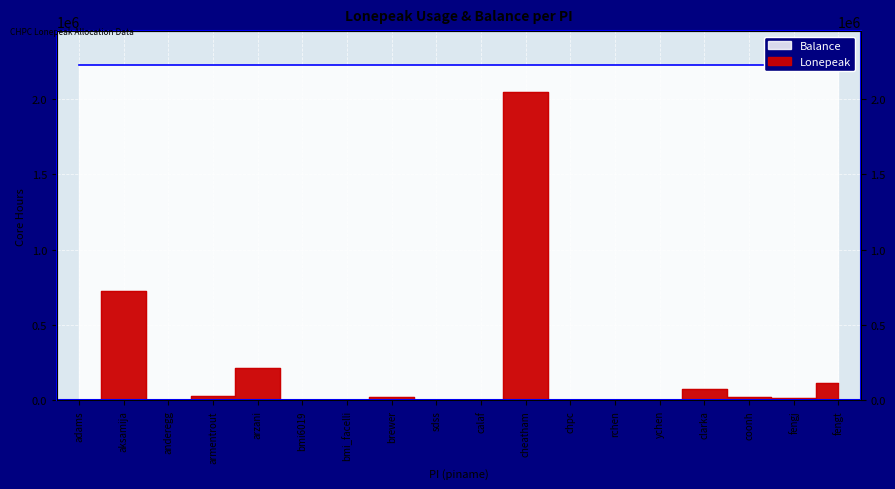

What is the label of the 18th point from the left?

fengt